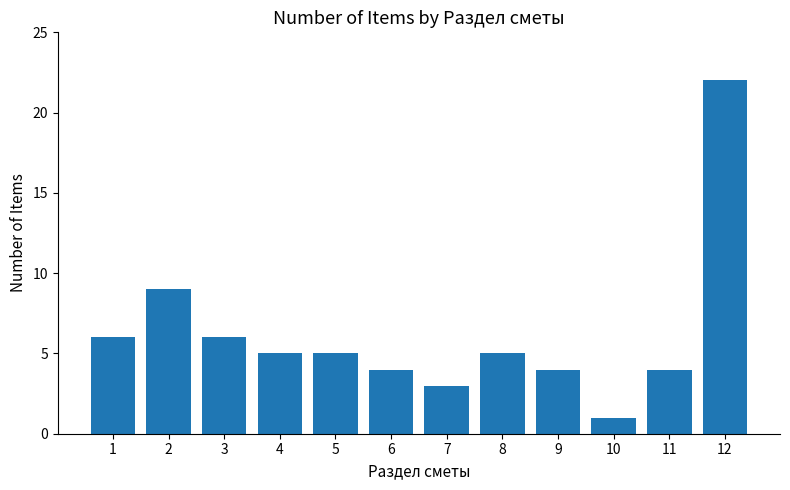

What is the value of the 2nd bar from the left?

9